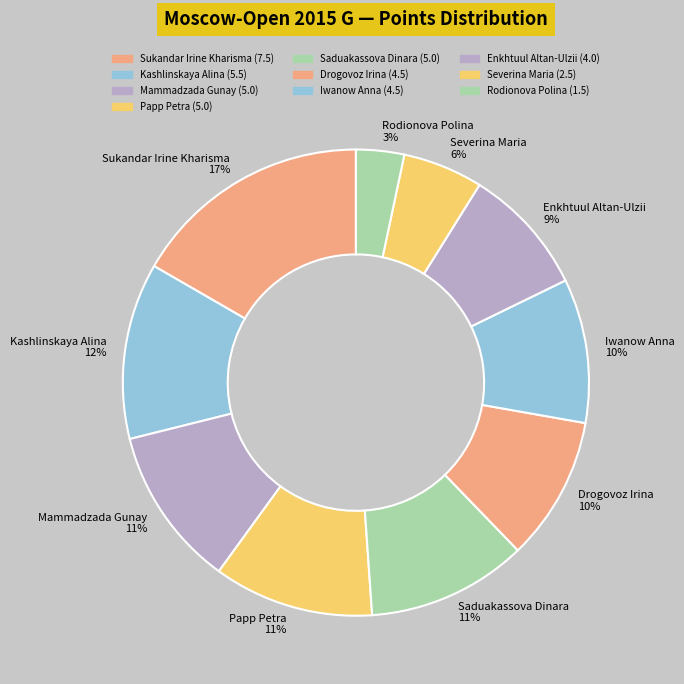

Which category has the smallest portion of the pie?

Rodionova Polina